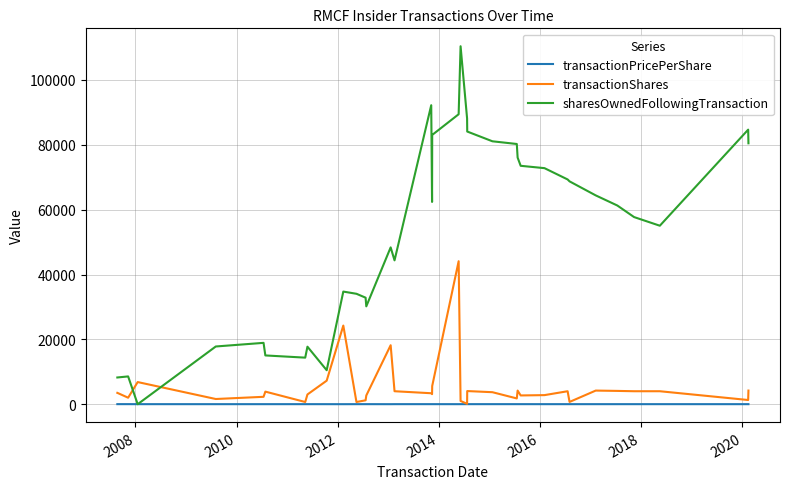

List the series in order of their peak value, lowest first.

transactionPricePerShare, transactionShares, sharesOwnedFollowingTransaction